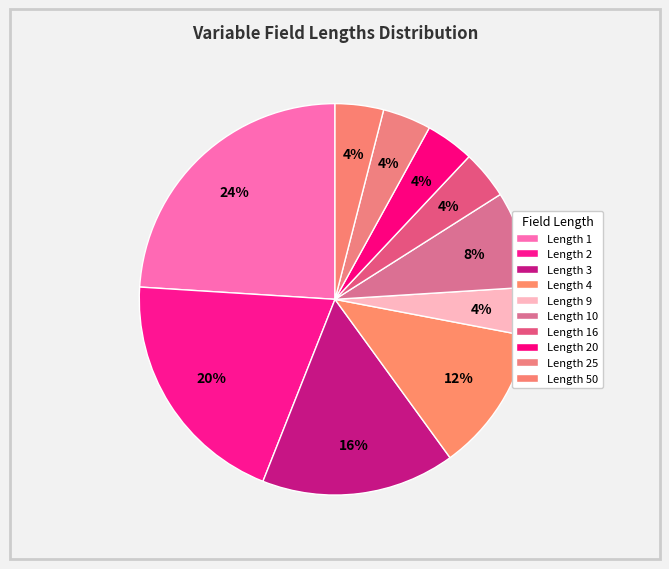

Between Length 10 and Length 4, which is larger?

Length 4